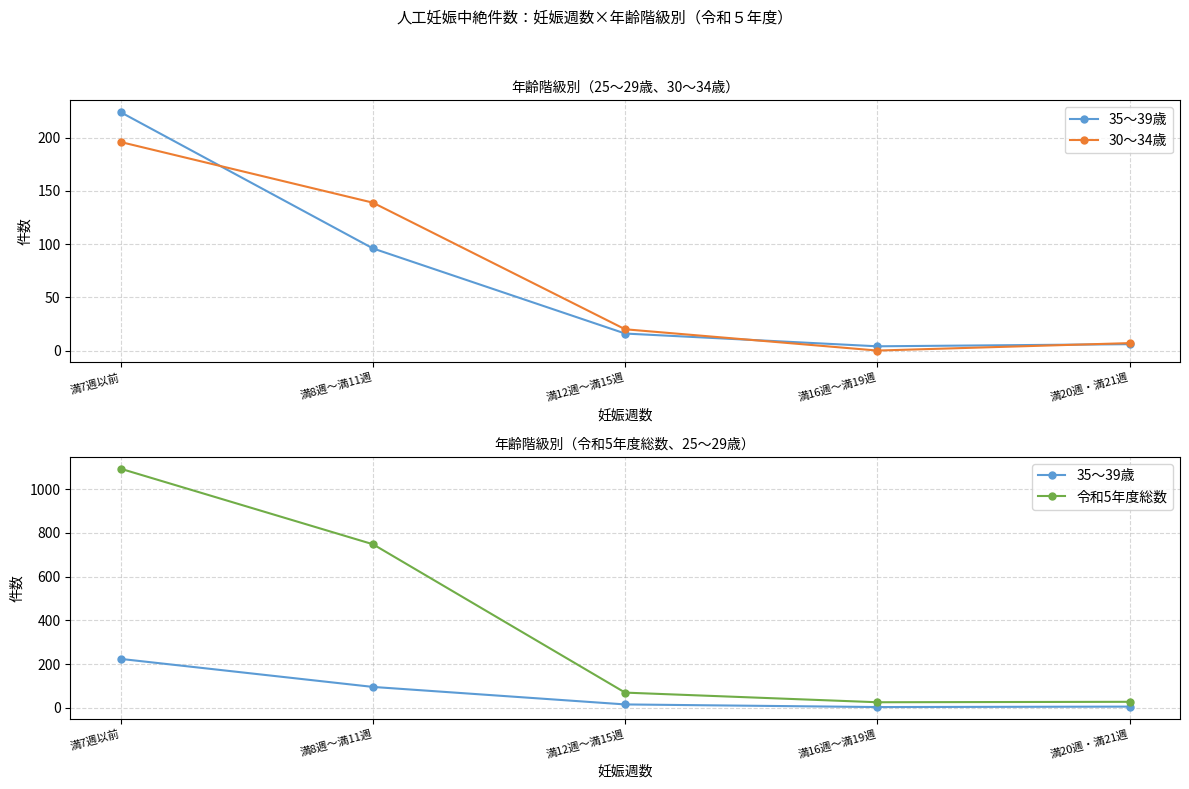

In 令和5年度総数, how many points are lower than both neighbors (excluding endpoints)?

1